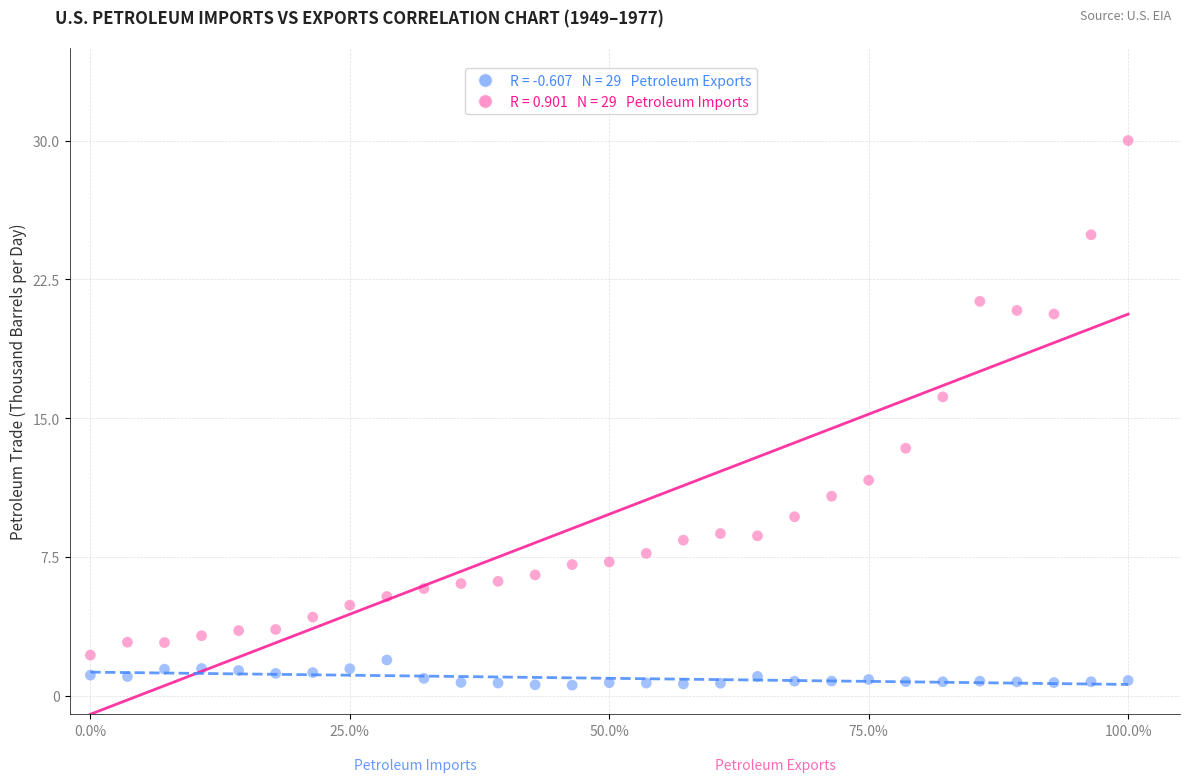

Across all series, what Y value is closest to 15?

16.2